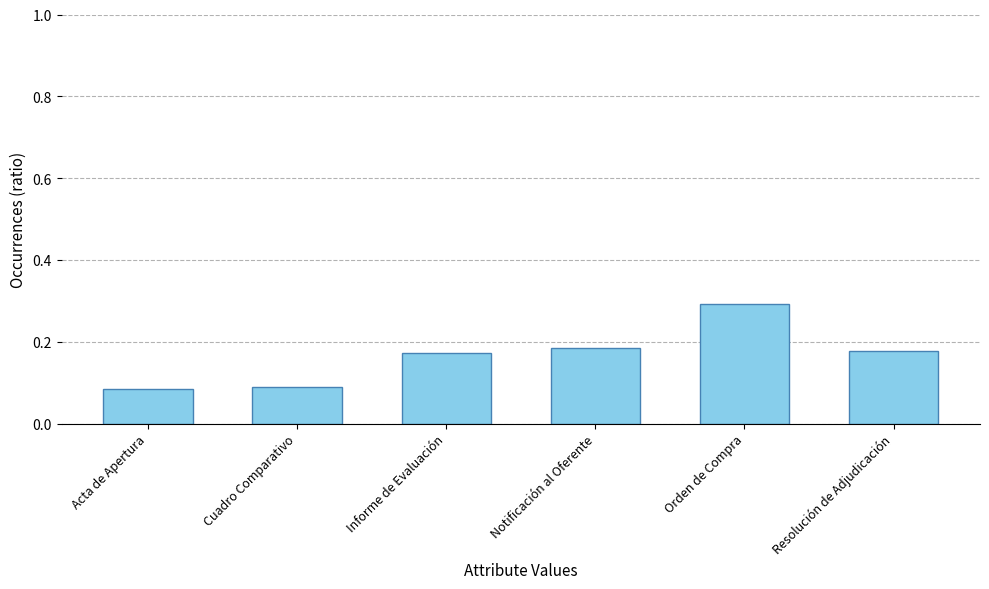

Count the values in the range 0 to 1.

6